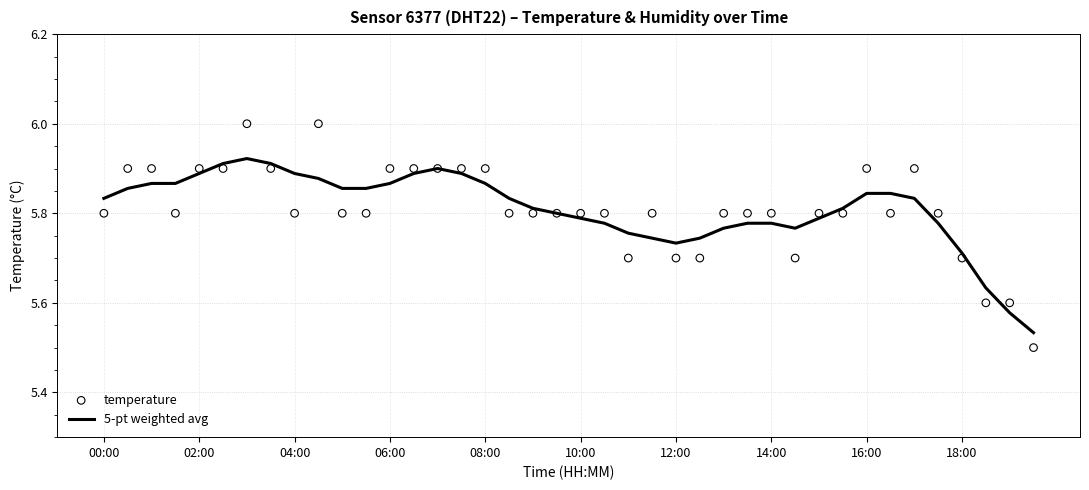

What are all the series names shown in the legend?

5-pt weighted avg, temperature